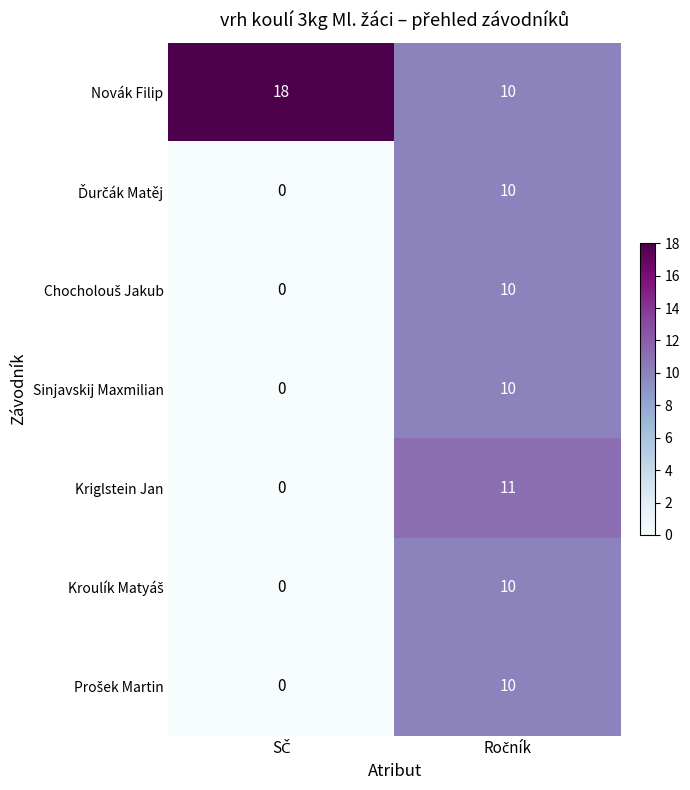

What is the average value of the Novák Filip series?

14